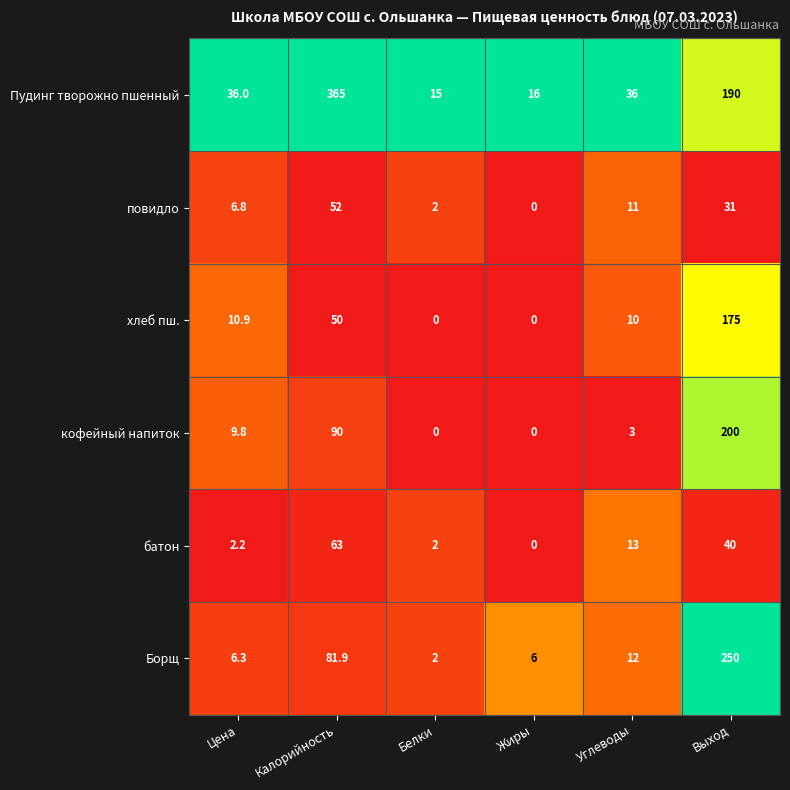

At which category does the chart reach its peak across all series?

Калорийность